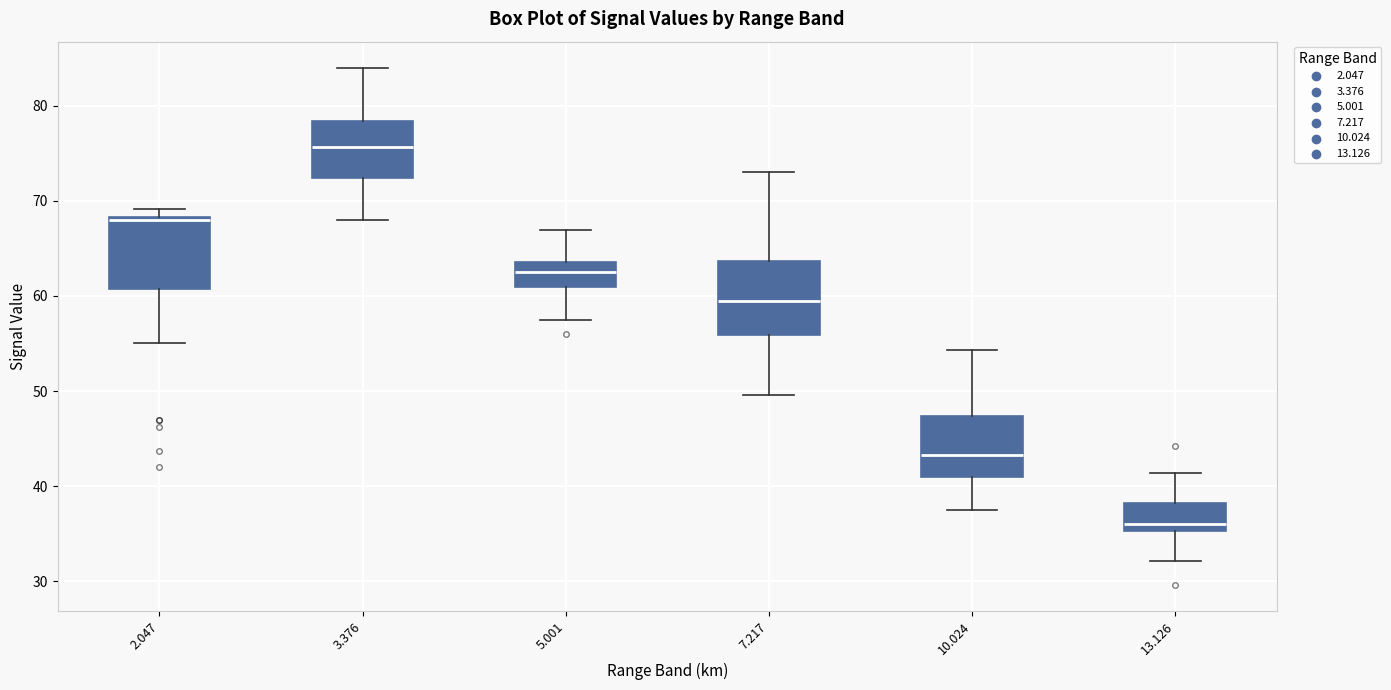

Reading left to right, read every box against the y-axis: the position of its median line, the range the box covers, and the ends of its whiskers. The values are not printed on the chart, so give them approximately, as read against the axis.

2.047: median 68 (just below the box's upper edge), box 61 to 68, whiskers 55 to 69
3.376: median 76, box 72 to 78, whiskers 68 to 84
5.001: median 63, box 61 to 64, whiskers 58 to 67
7.217: median 59, box 56 to 64, whiskers 50 to 73
10.024: median 43, box 41 to 47, whiskers 38 to 54
13.126: median 36, box 35 to 38, whiskers 32 to 41